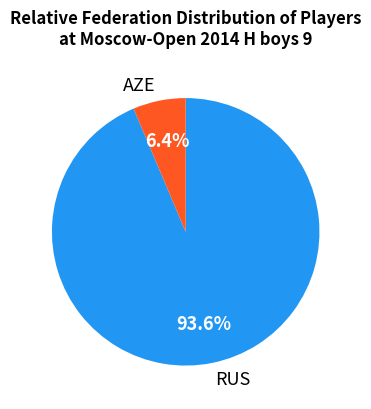

The AZE slice represents 19% of the pie. True or false?

False